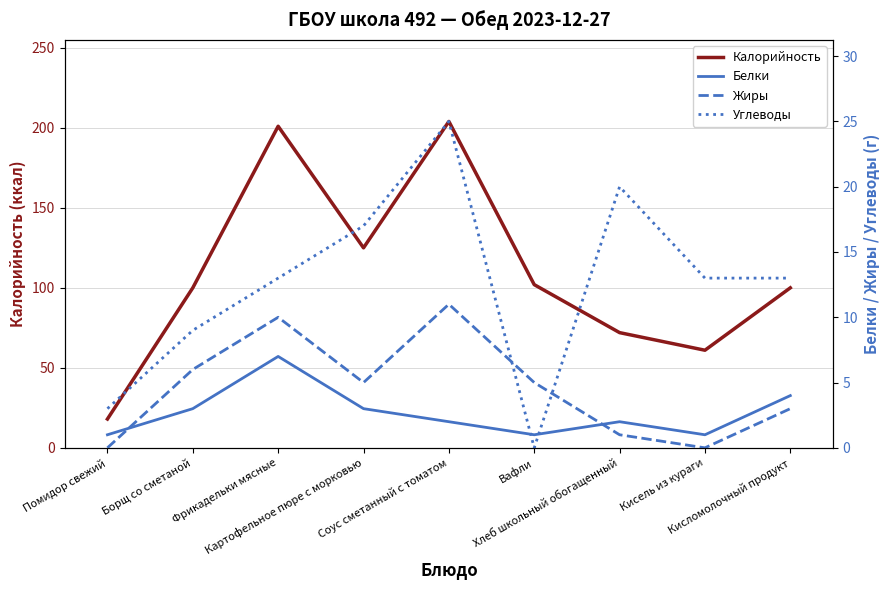

What is the highest value of the Жиры series?

11